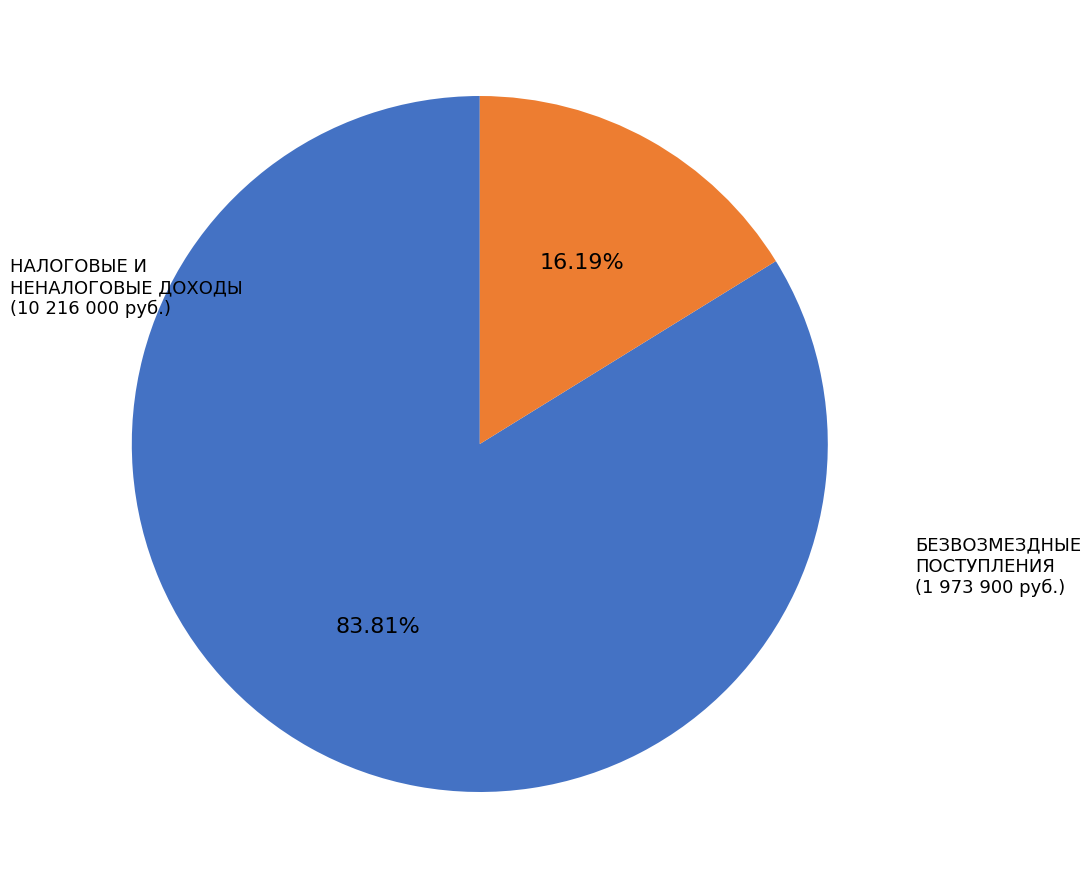

Is there a majority slice in this chart?

Yes